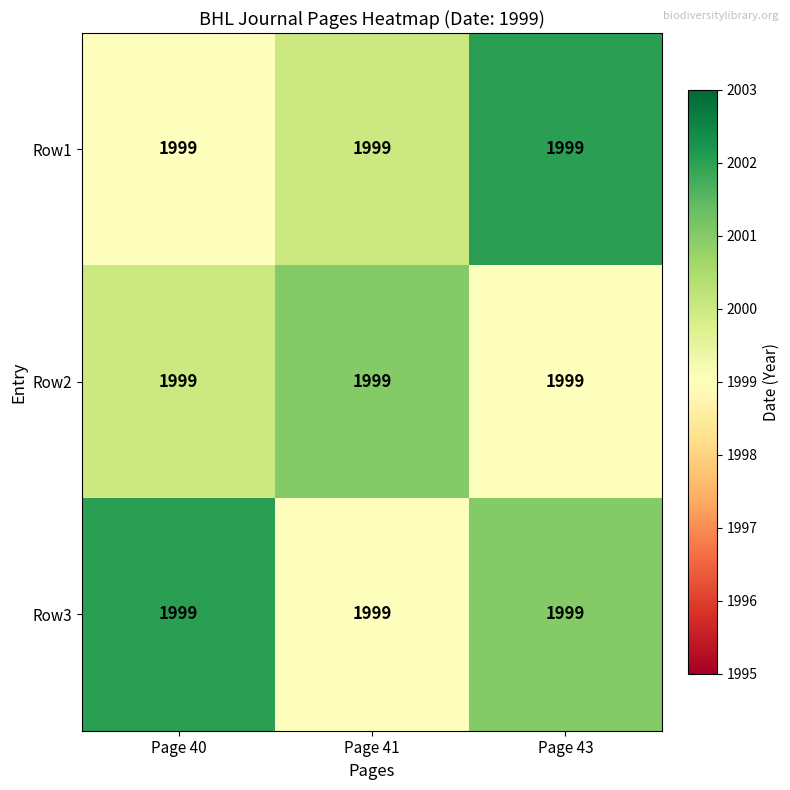

Which series has the largest total across all categories?

Row3